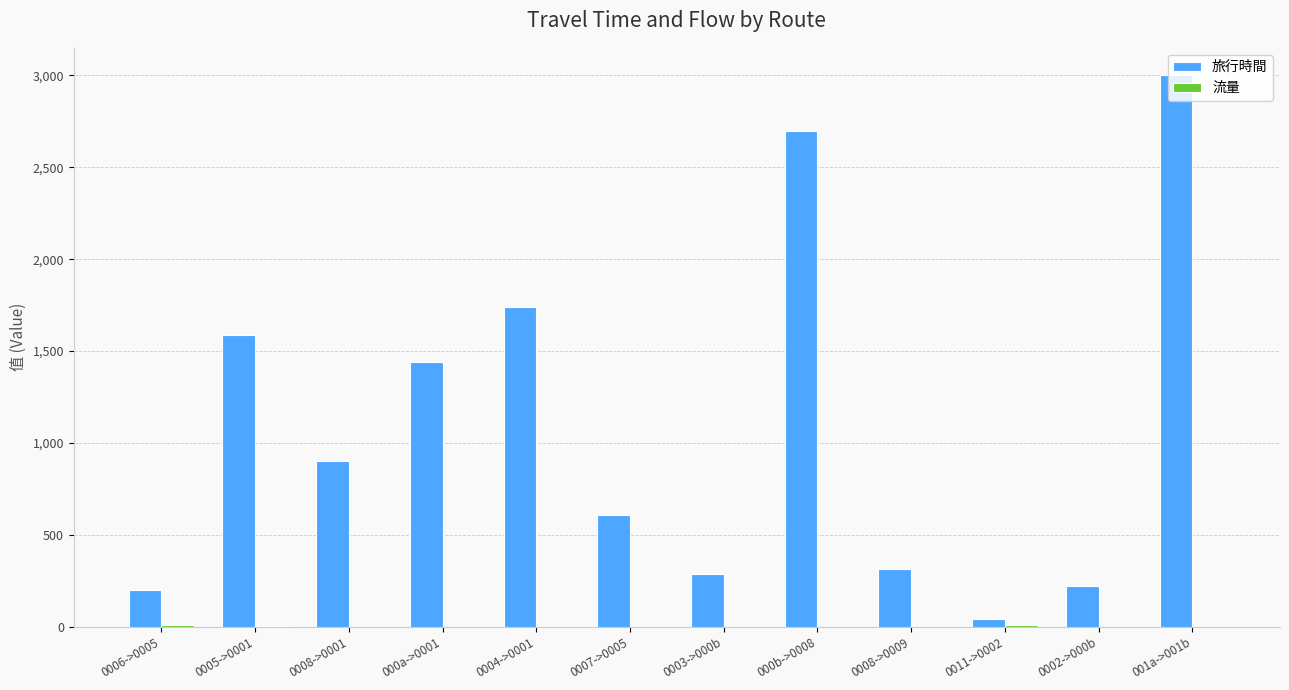

The value of 旅行時間 at 0007->0005 is 941. True or false?

False